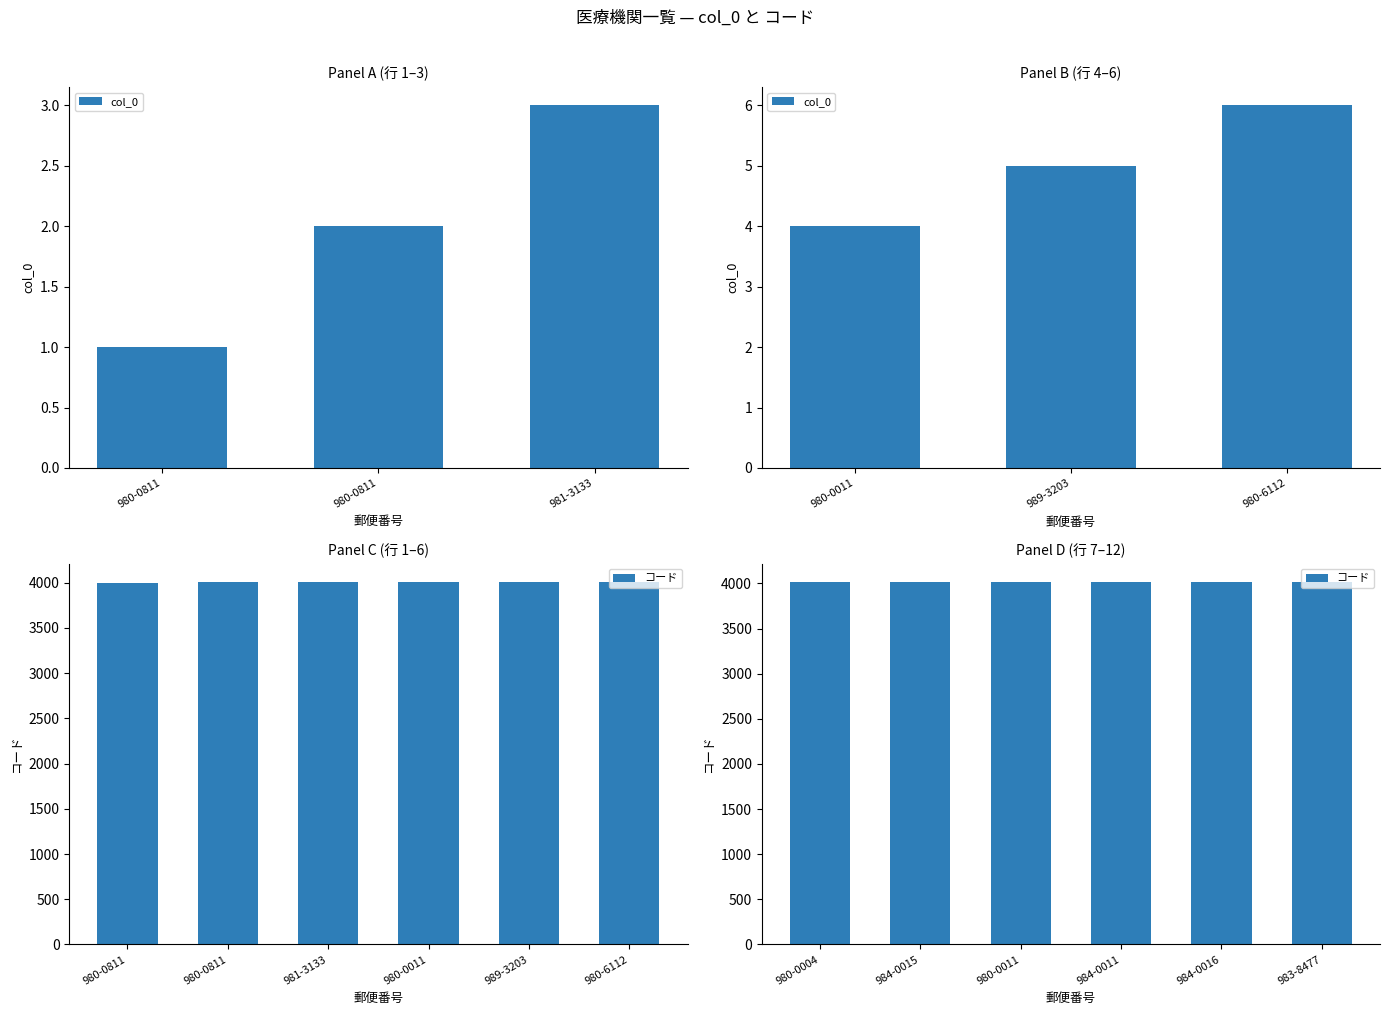

Rank the series at 980-0811 from lowest to highest value.

col_0, コード